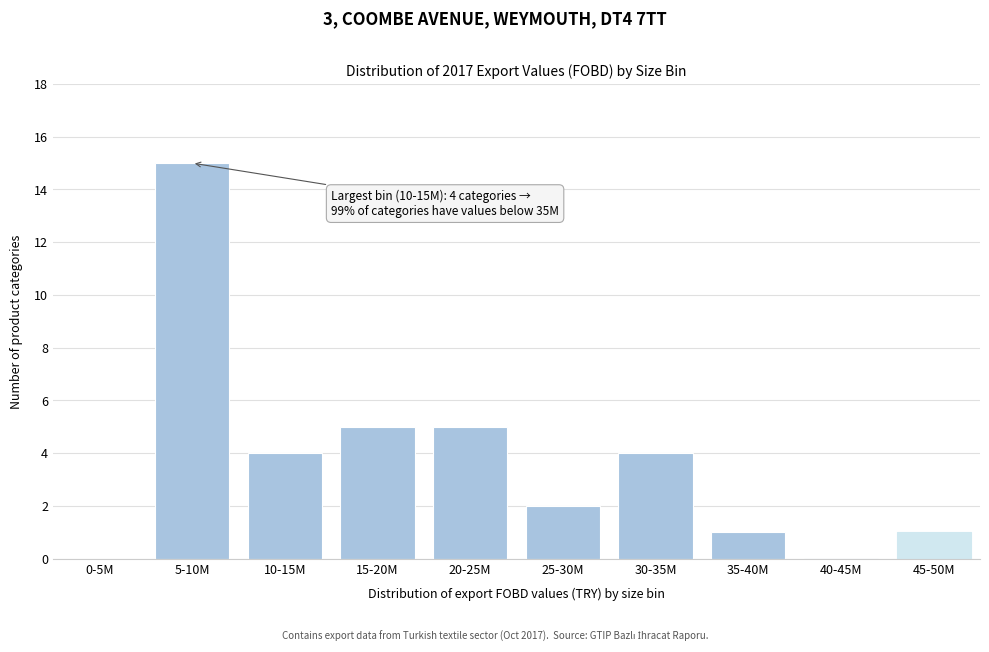

Reading left to right, extract all data points from this chart.

0-5M=0	5-10M=15	10-15M=4	15-20M=5	20-25M=5	25-30M=2	30-35M=4	35-40M=1	40-45M=0	45-50M=1